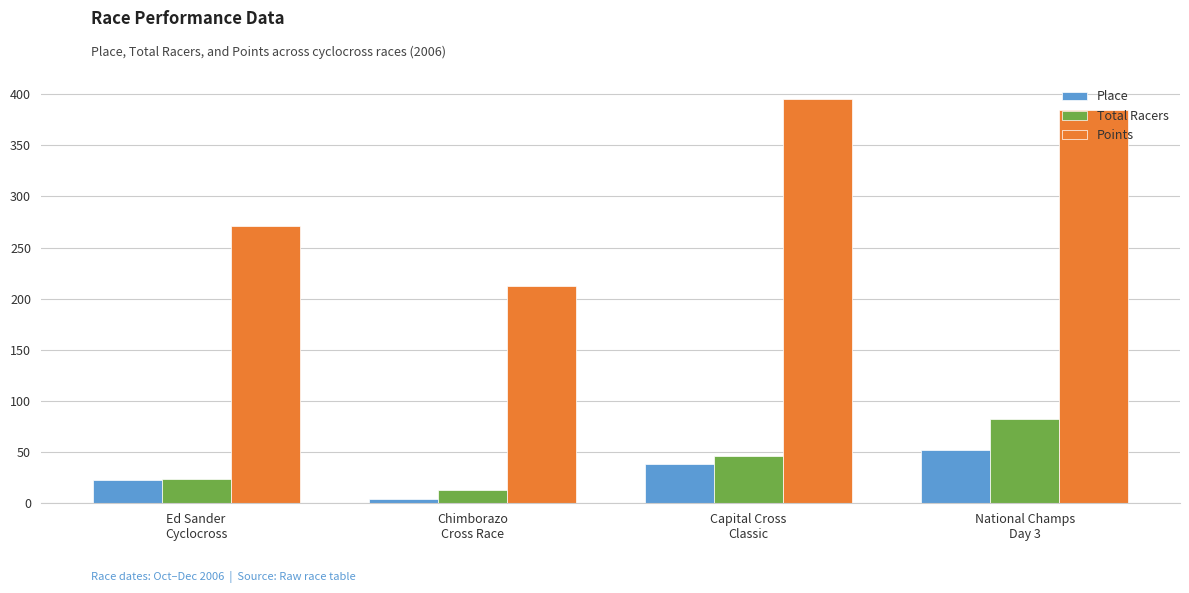

What is the maximum value for Points?

395.1